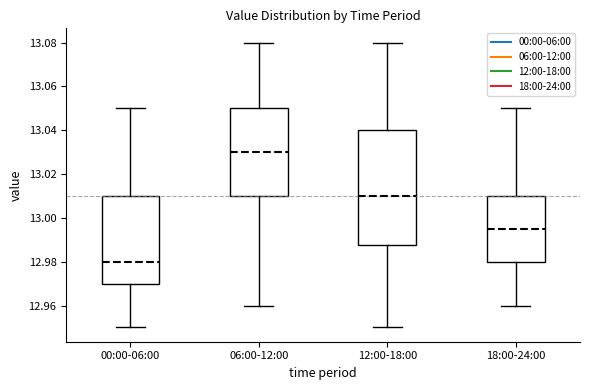

Reading left to right, read every box against the y-axis: the position of its median line, the range the box covers, and the ends of its whiskers. The values are not printed on the chart, so give them approximately, as read against the axis.

00:00-06:00: median 12.980, box 12.970 to 13.010, whiskers 12.950 to 13.050
06:00-12:00: median 13.030, box 13.010 to 13.050, whiskers 12.960 to 13.080
12:00-18:00: median 13.010, box 12.988 to 13.040, whiskers 12.950 to 13.080
18:00-24:00: median 12.996, box 12.980 to 13.010, whiskers 12.960 to 13.050